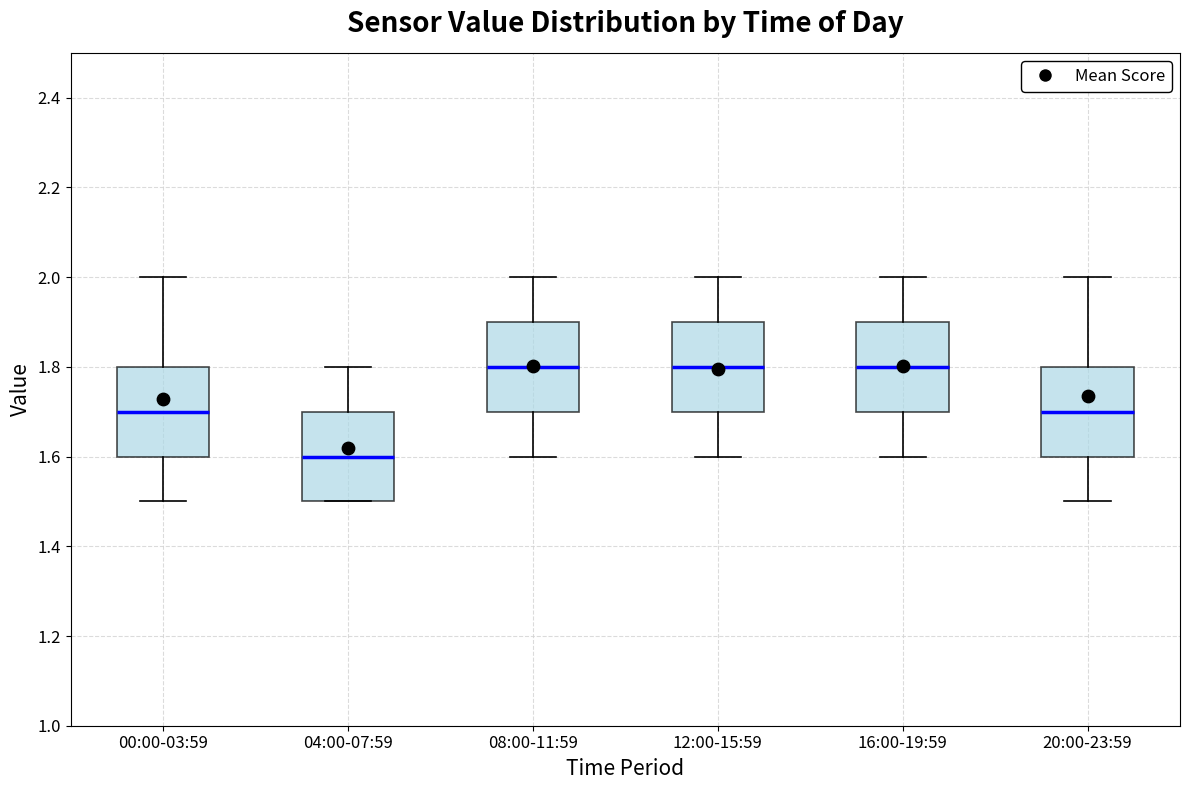

Reading left to right, transcribe this box plot: for each box, give where its median line is, the range the box spans, and where its two whiskers end, as read against the y-axis. The values are not printed on the chart, so give them approximately, as read against the axis.

00:00-03:59: median 1.7, box 1.6 to 1.8, whiskers 1.5 to 2.0
04:00-07:59: median 1.6, box 1.5 to 1.7, whiskers 1.5 to 1.8
08:00-11:59: median 1.8, box 1.7 to 1.9, whiskers 1.6 to 2.0
12:00-15:59: median 1.8, box 1.7 to 1.9, whiskers 1.6 to 2.0
16:00-19:59: median 1.8, box 1.7 to 1.9, whiskers 1.6 to 2.0
20:00-23:59: median 1.7, box 1.6 to 1.8, whiskers 1.5 to 2.0